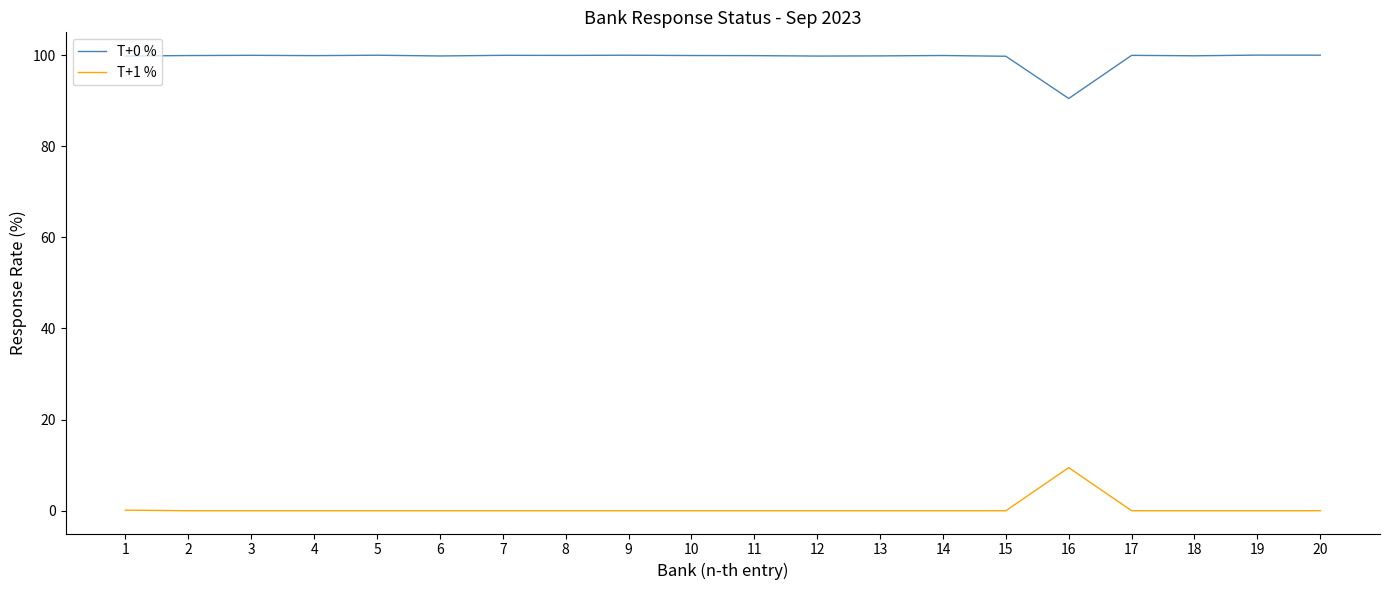

What is the spread (max minus min) of values at 4?

99.9